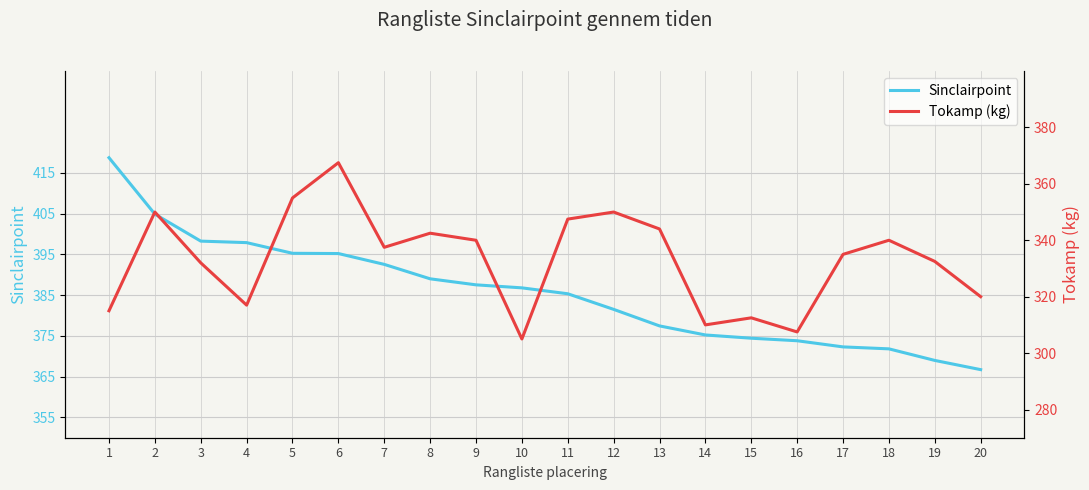

What is the smallest value displayed?

305.0